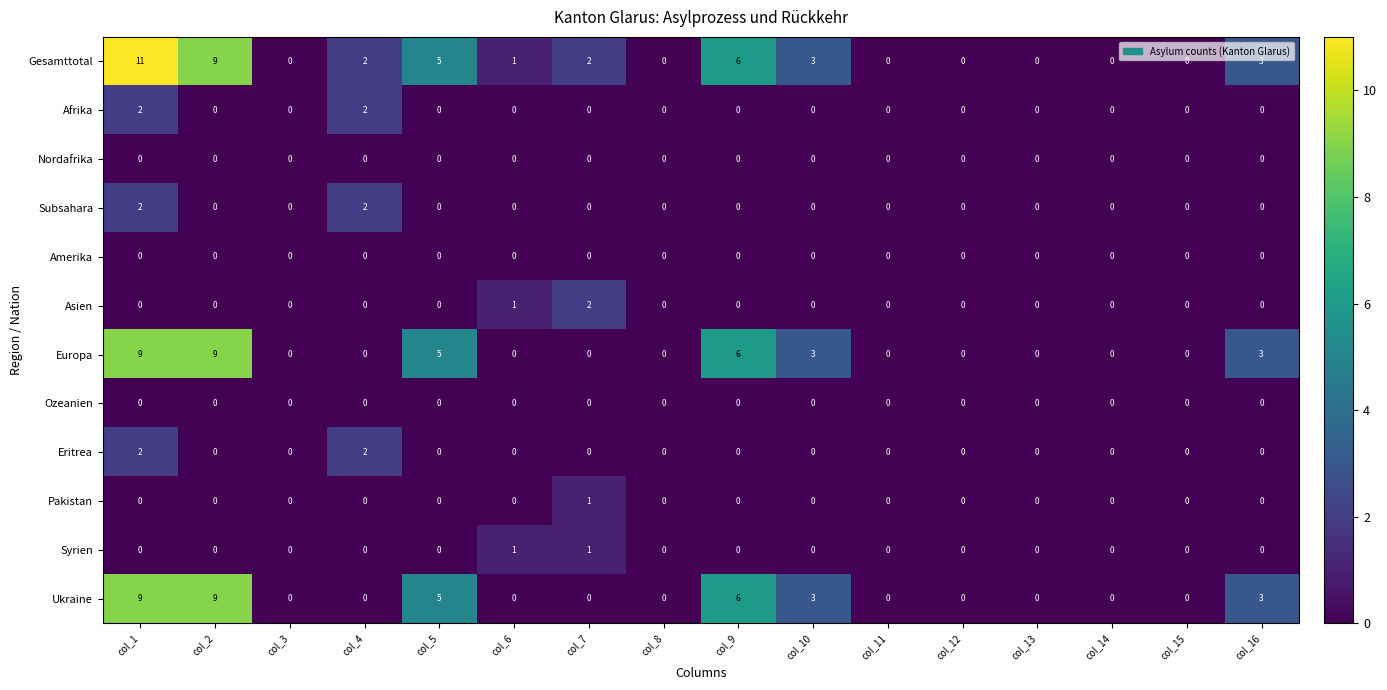

Which series has the widest spread of values?

Gesamttotal